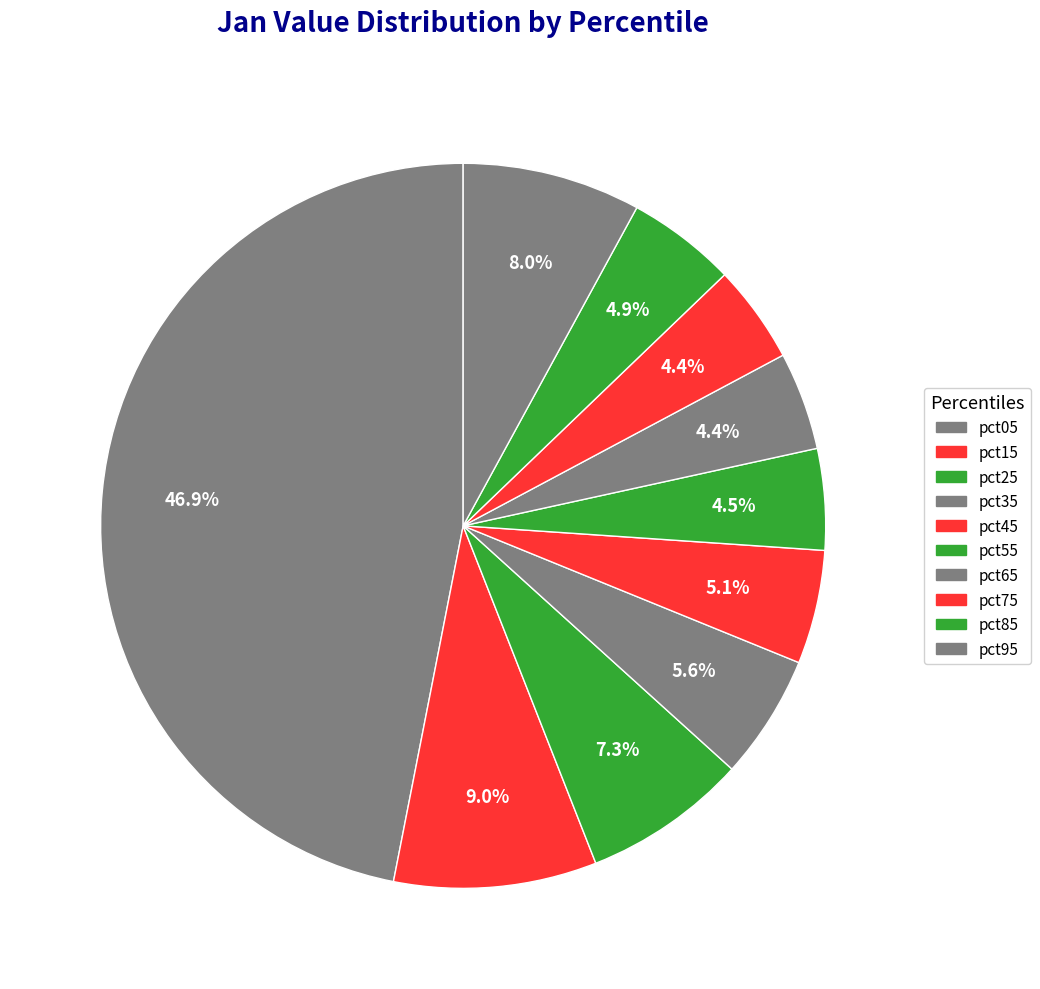

Combined, what portion of the pie is pct45 and pct85?

9.9%